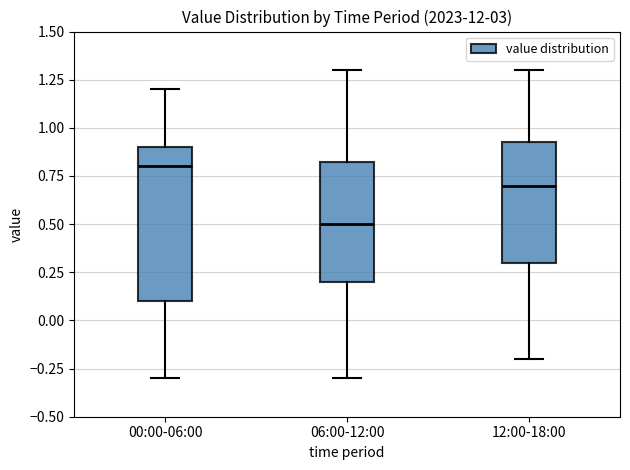

Reading left to right, transcribe this box plot: for each box, give where its median line is, the range the box spans, and where its two whiskers end, as read against the y-axis. The values are not printed on the chart, so give them approximately, as read against the axis.

00:00-06:00: median 0.80, box 0.10 to 0.90, whiskers -0.30 to 1.20
06:00-12:00: median 0.50, box 0.20 to 0.85, whiskers -0.30 to 1.30
12:00-18:00: median 0.70, box 0.30 to 0.95, whiskers -0.20 to 1.30